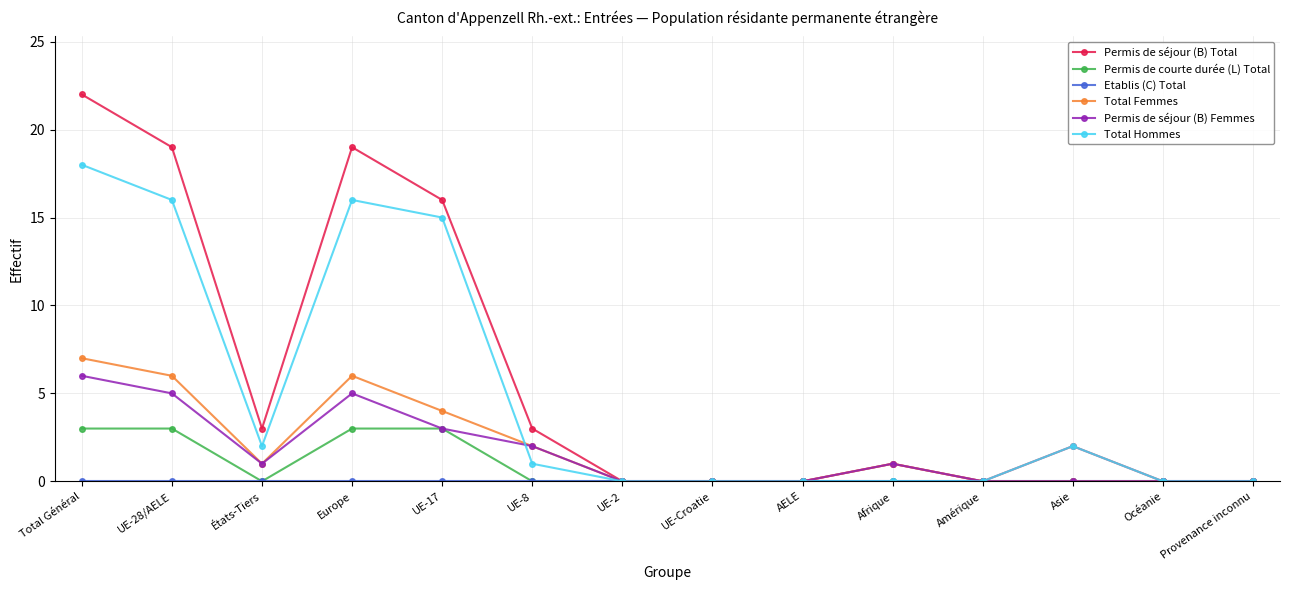

The Permis de séjour (B) Total series shows -10 at Provenance inconnu. True or false?

False